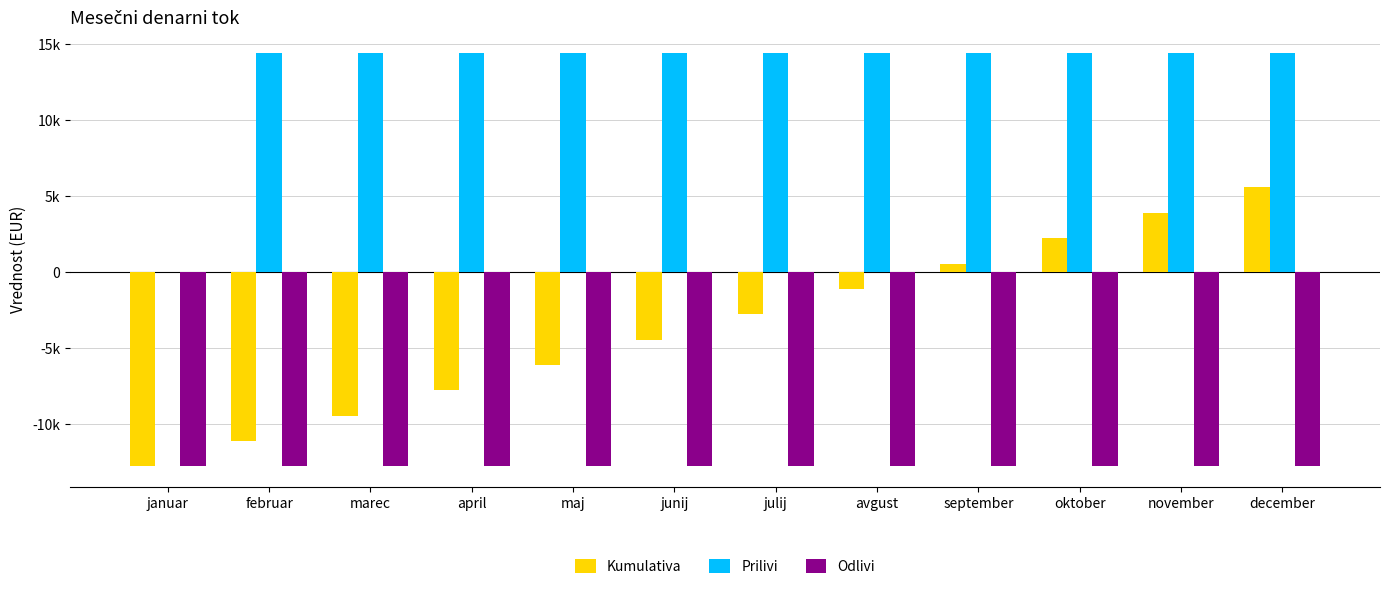

Which series has the largest total across all categories?

Prilivi